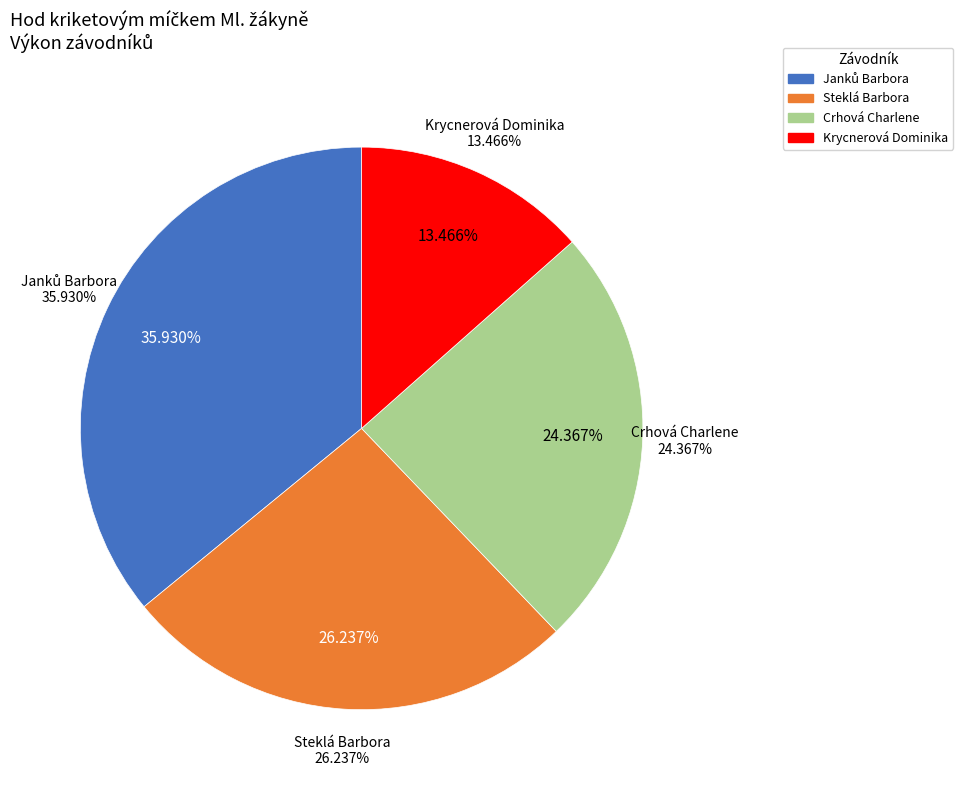

Count the number of slices in the pie.

4